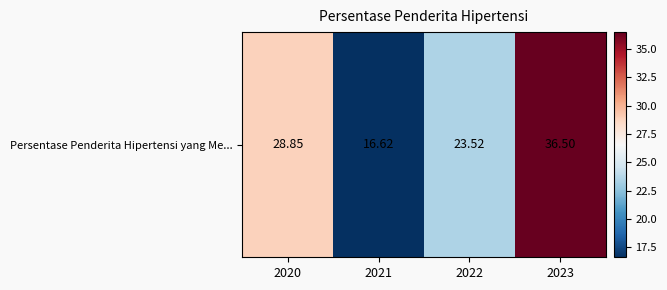

Reading right to left, list all the values displayed in this chart.

2023=36.5	2022=23.5	2021=16.6	2020=28.9